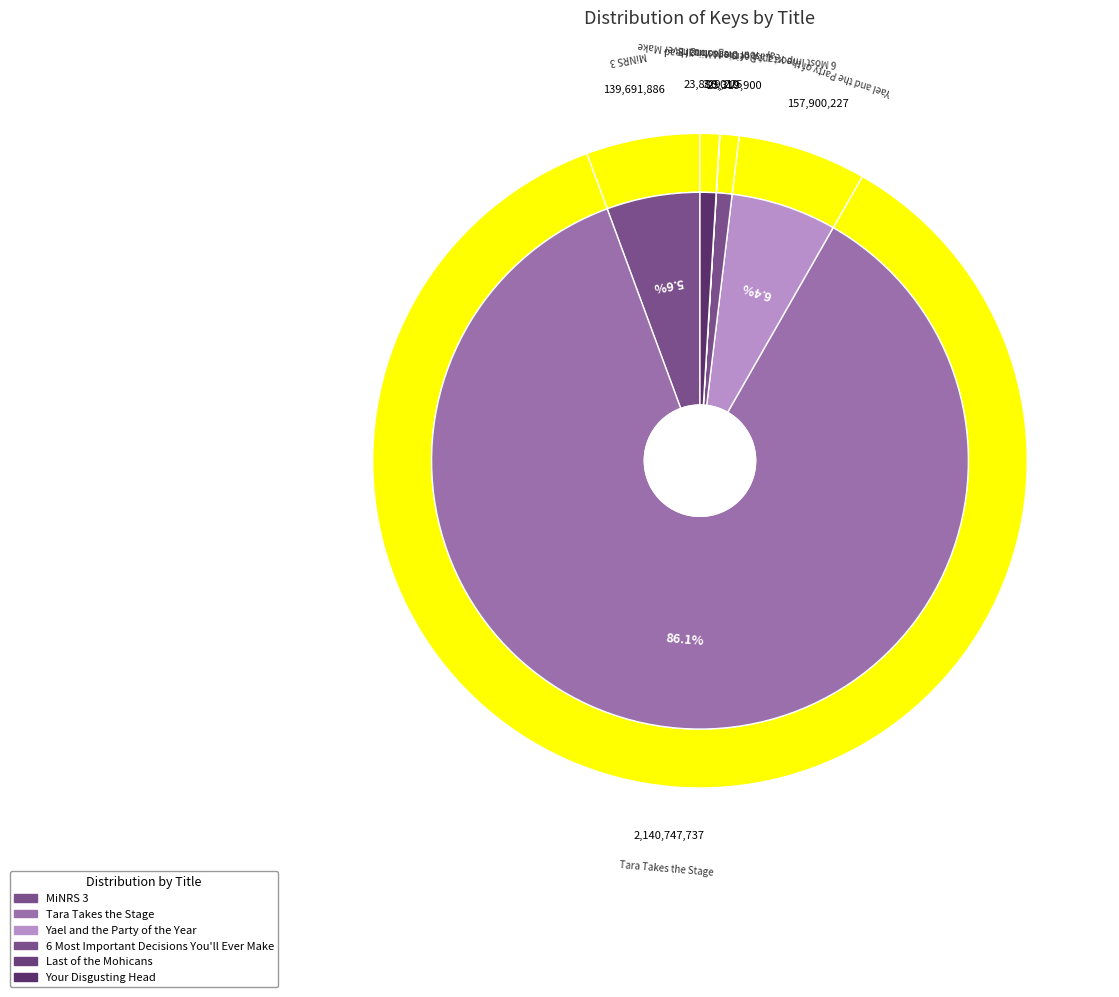

To the nearest percent, what is the combined percentage of Your Disgusting Head and 6 Most Important Decisions You'll Ever Make?

2%